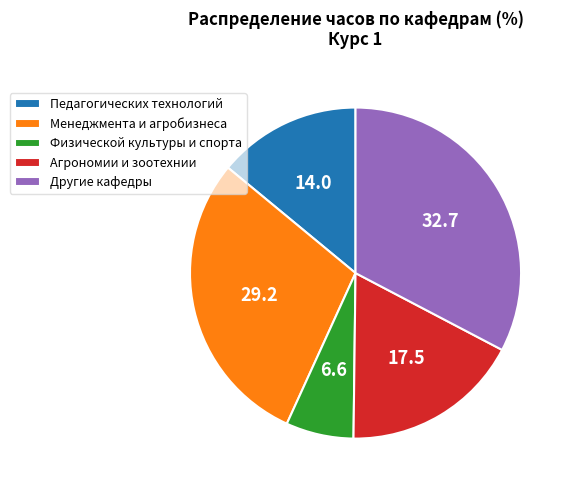

Rank the categories by value from highest to lowest.

Другие кафедры, Менеджмента и агробизнеса, Агрономии и зоотехнии, Педагогических технологий, Физической культуры и спорта